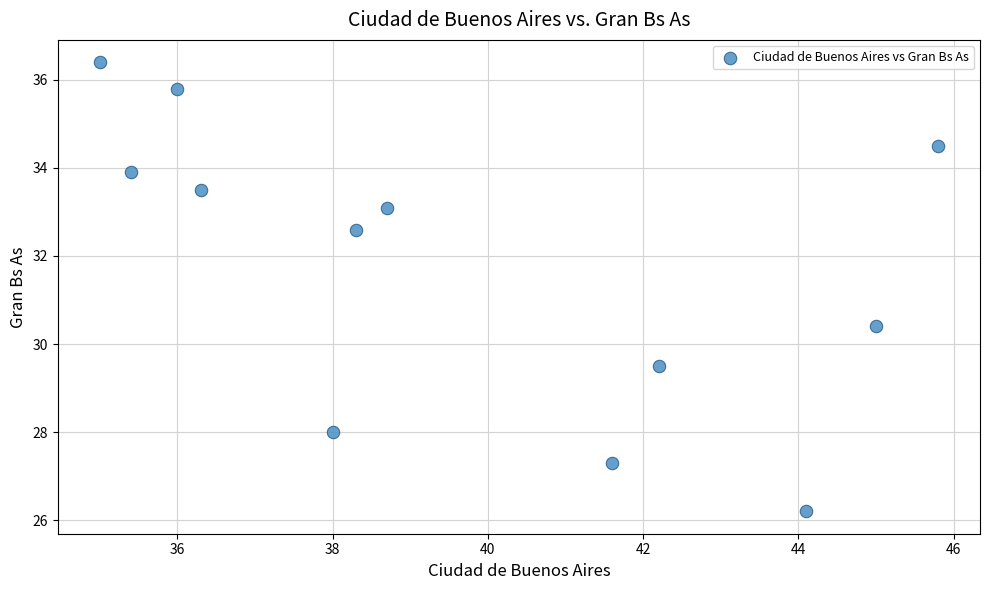

What Y value in the scatter plot is closest to 31?

30.4